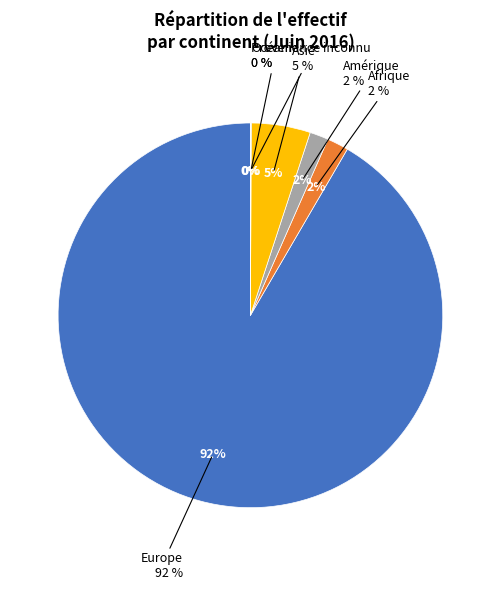

Which slice is the smallest?

Provenance inconnu